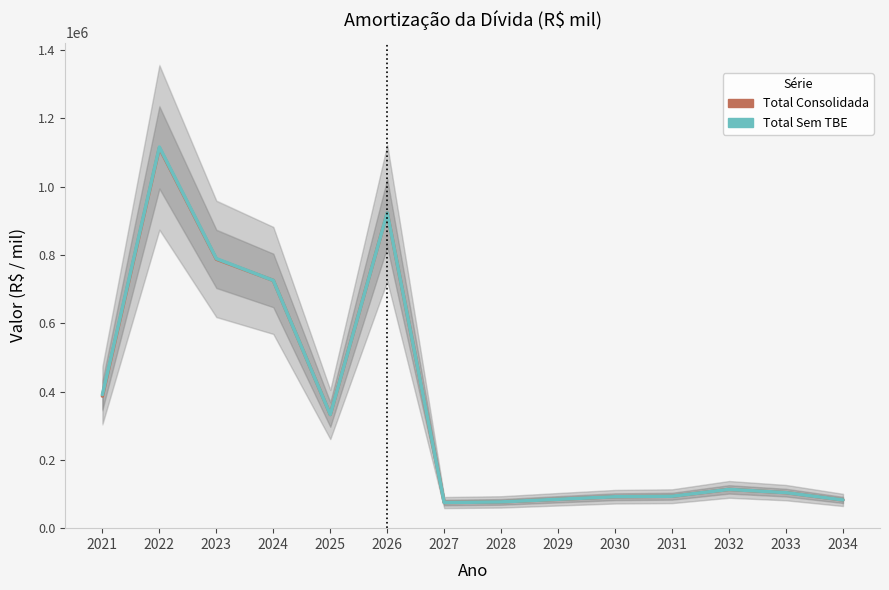

At how many categories does at least one series exceed 572361?

4